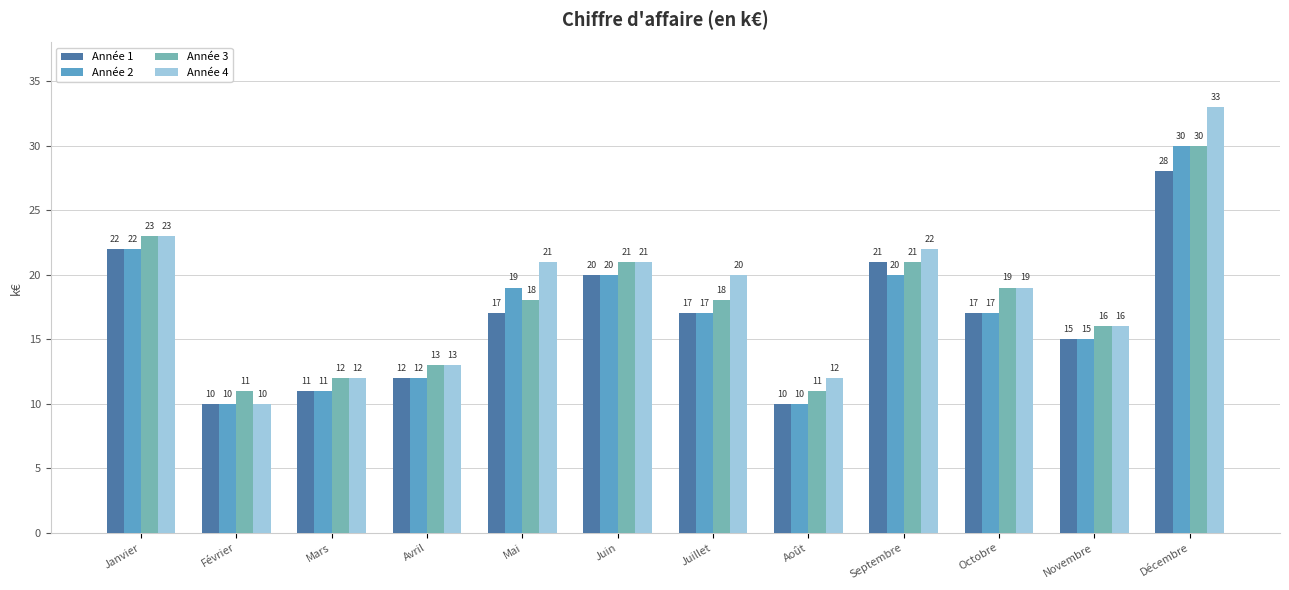

How many series are shown in this chart?

4